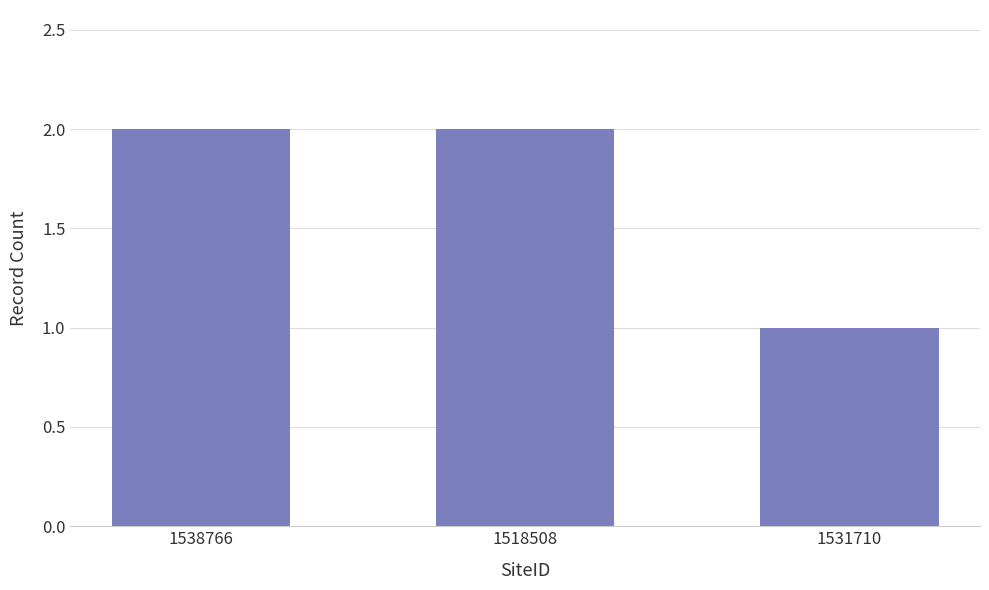

The value at 1518508 is 4. True or false?

False